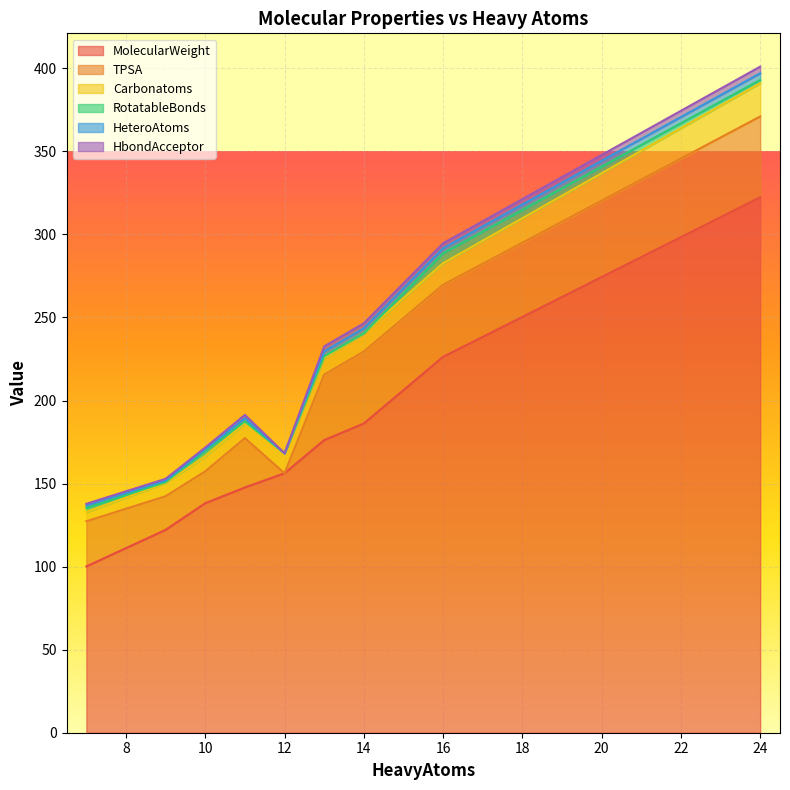

At which label does HeteroAtoms reach its peak?

24